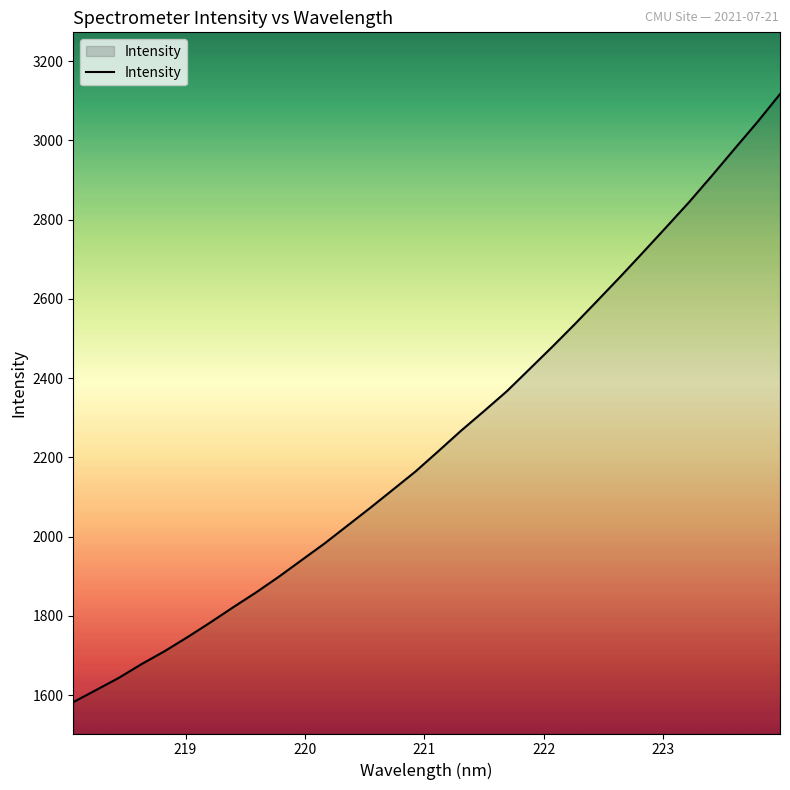

What is the greatest value displayed?

3116.8